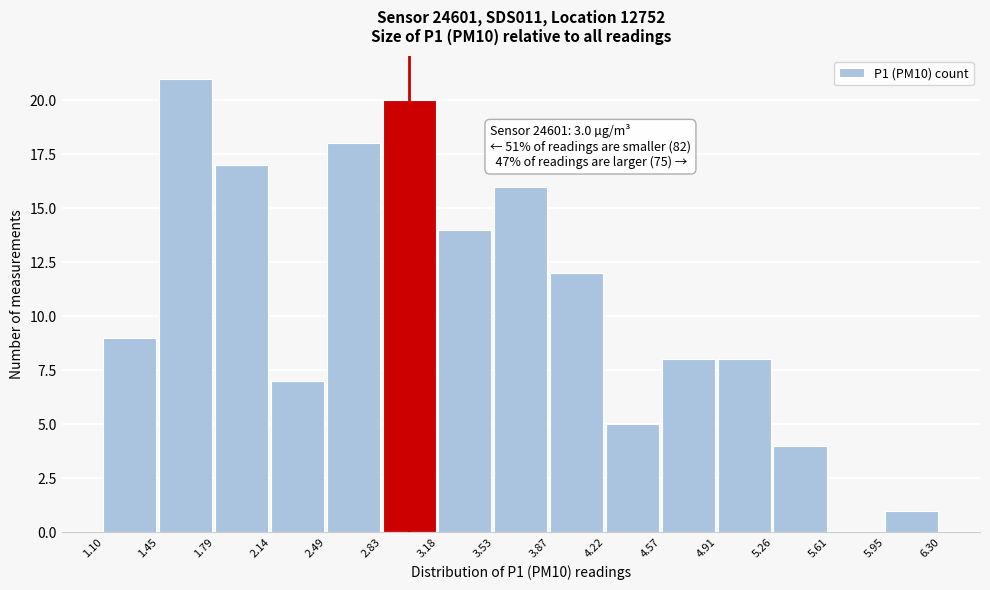

Which range on the x-axis has the tallest bar?

1.45 to 1.79